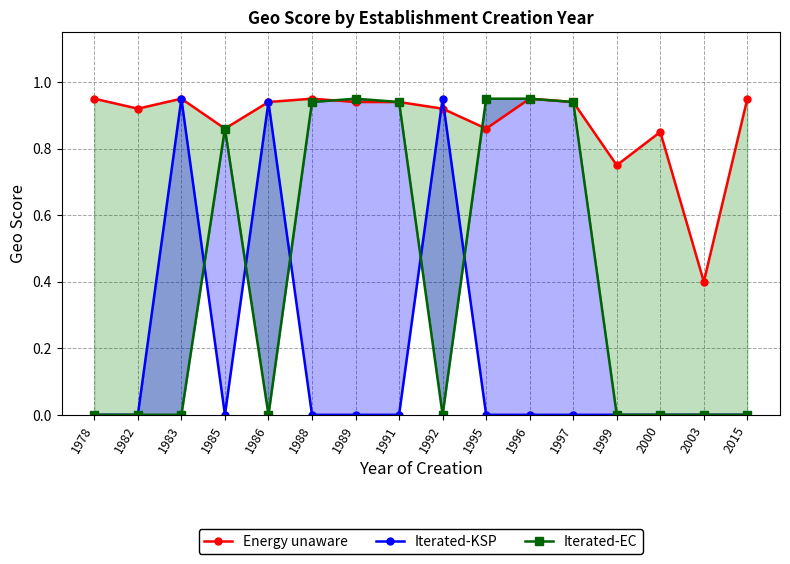

What is the difference between the Energy unaware values at 2003 and 1988?

0.5